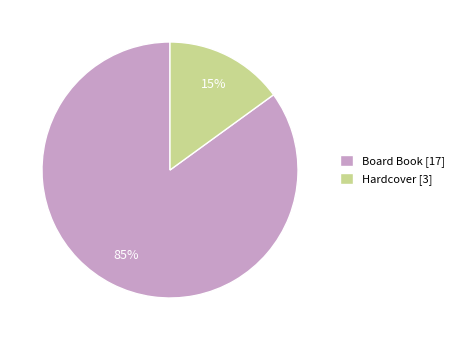

How many segments does this pie chart have?

2